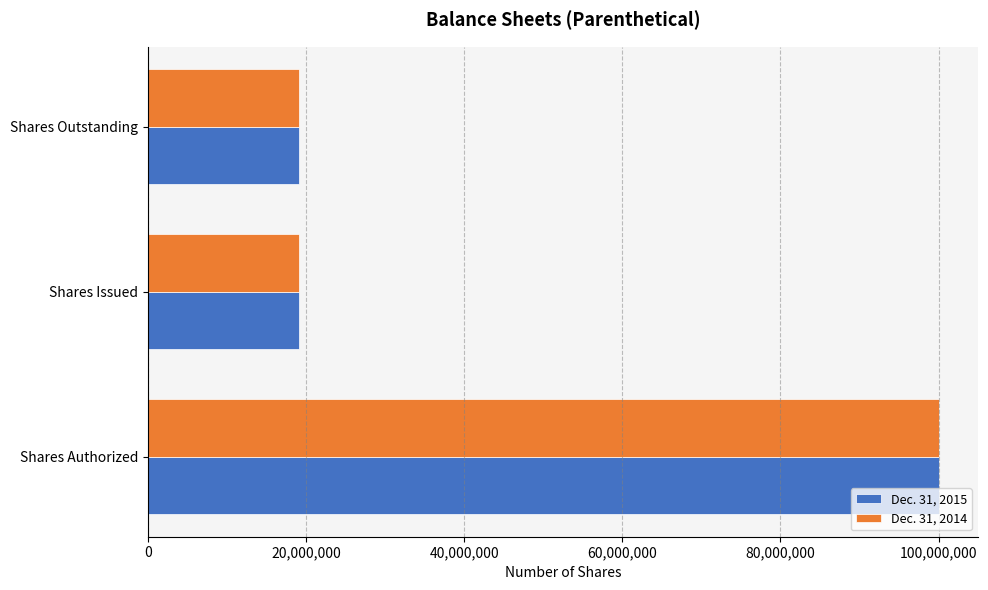

What is the sum of all Dec. 31, 2015 values?

138300000